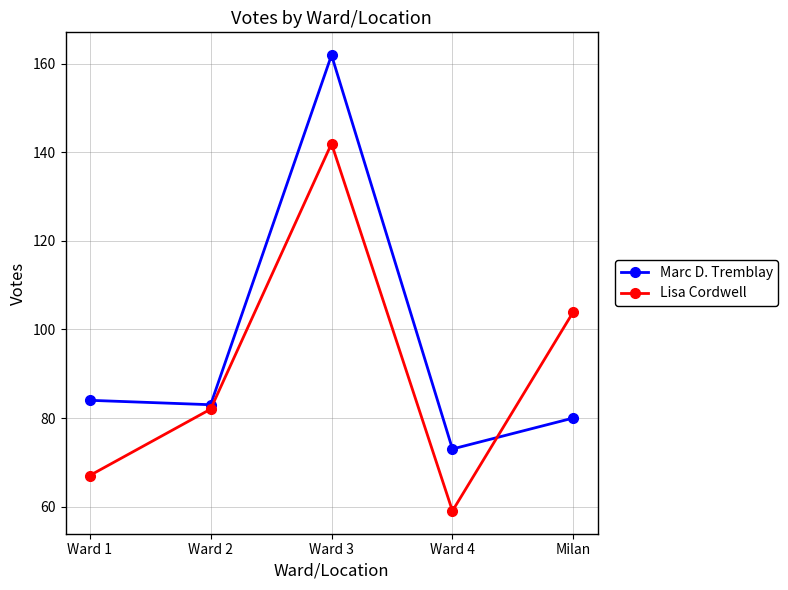

At which label is Lisa Cordwell closest to 100?

Milan